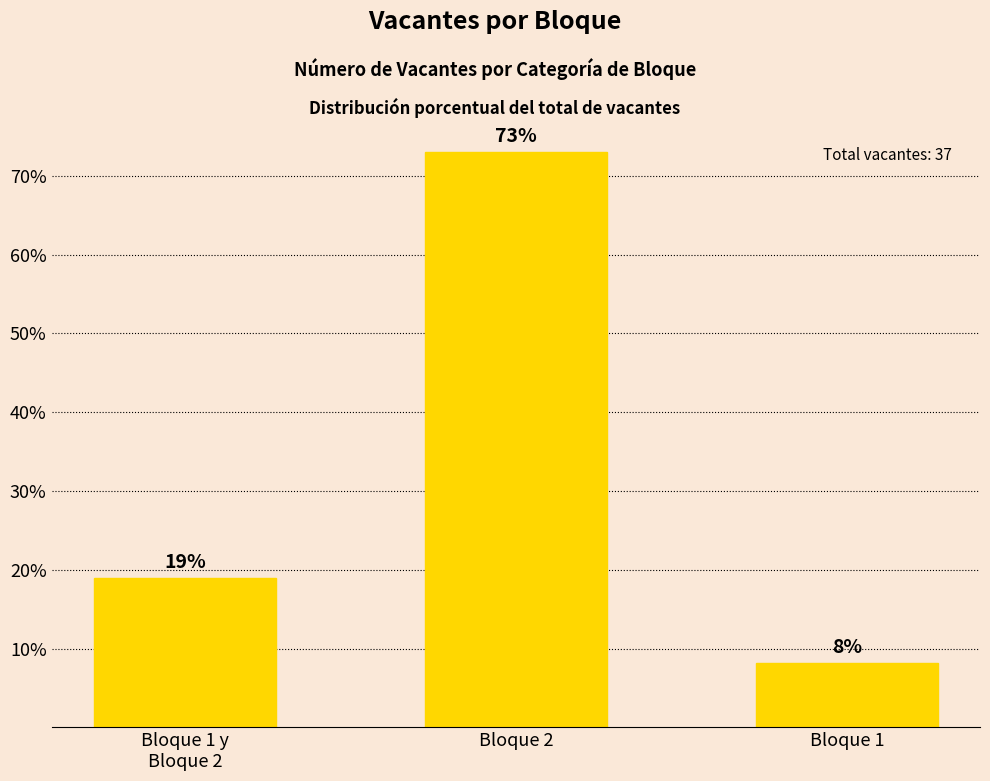

What is the ratio of the value at Bloque 1 y
Bloque 2 to the value at Bloque 1?

2.3